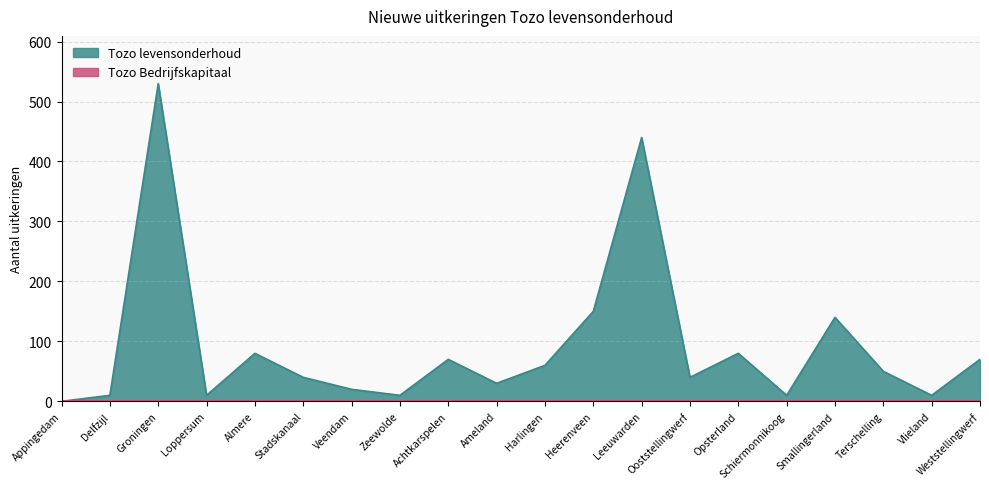

Is it true that the value at Smallingerland is 140?

True